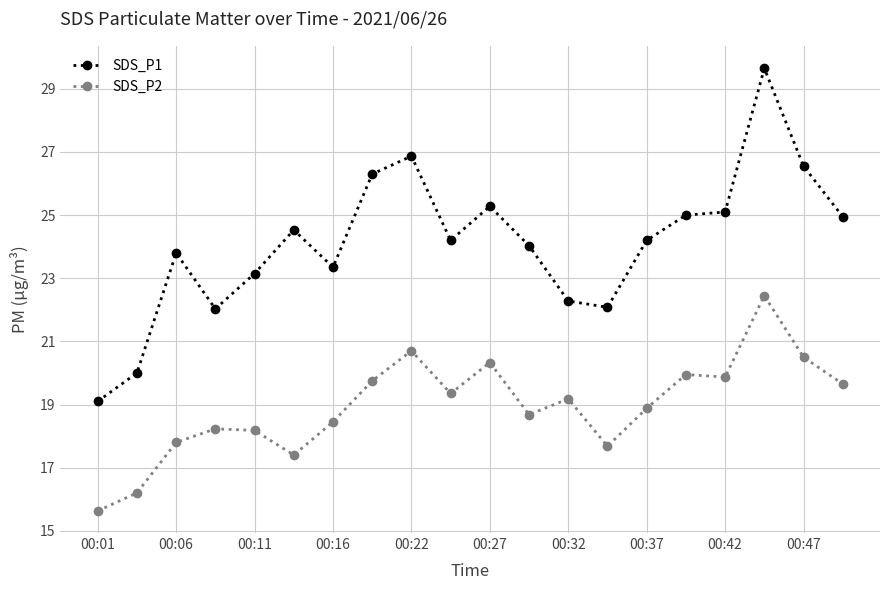

Which series has the largest total across all categories?

SDS_P1